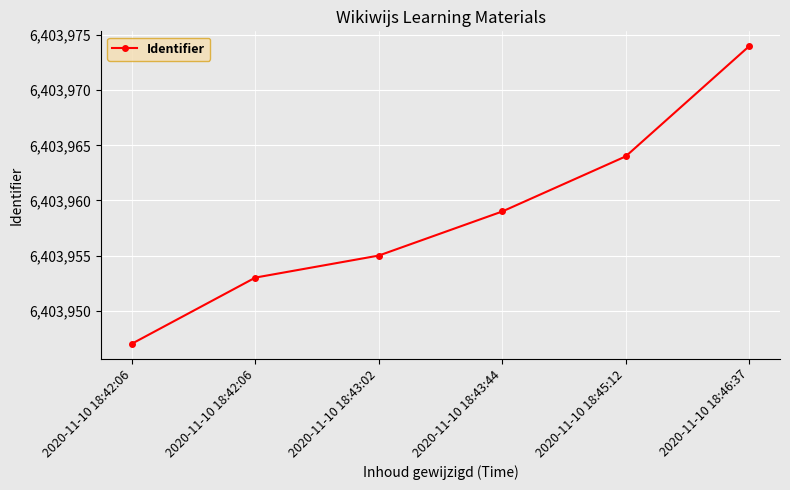

Where is the data nearest to the value 6403960?

2020-11-10 18:43:44